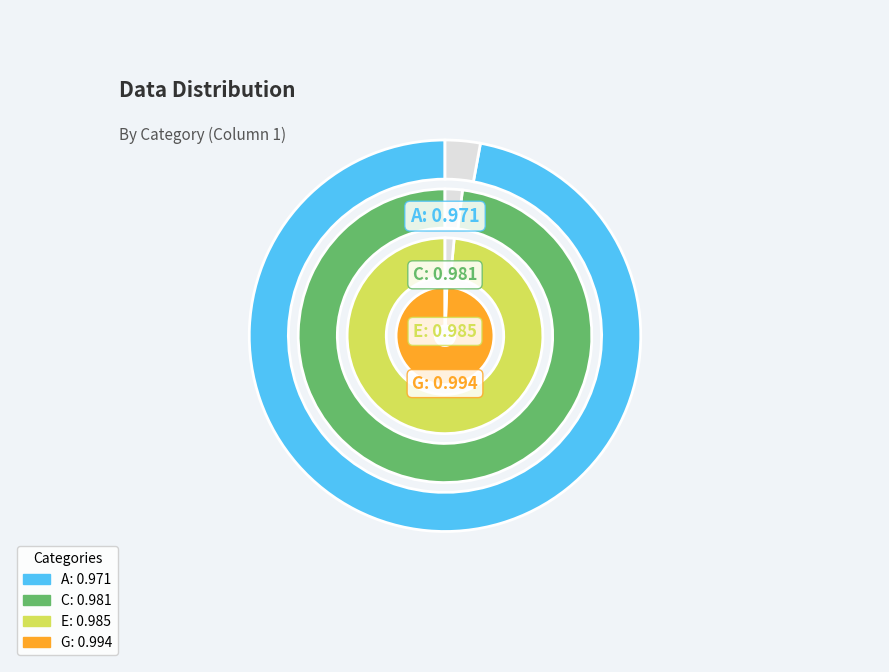

Does any single category account for the majority?

No